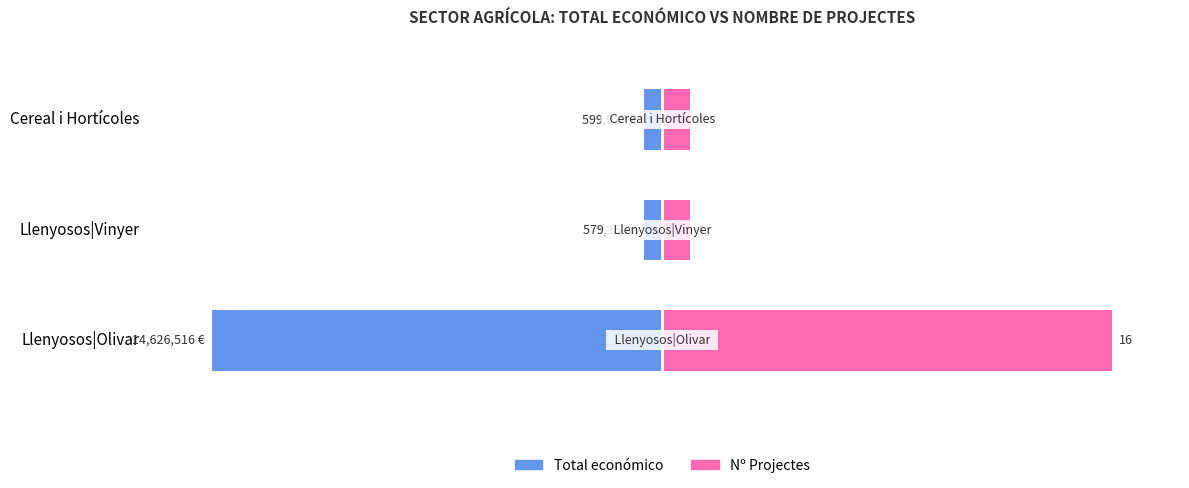

What are all the series names shown in the legend?

Total económico, Nº Projectes